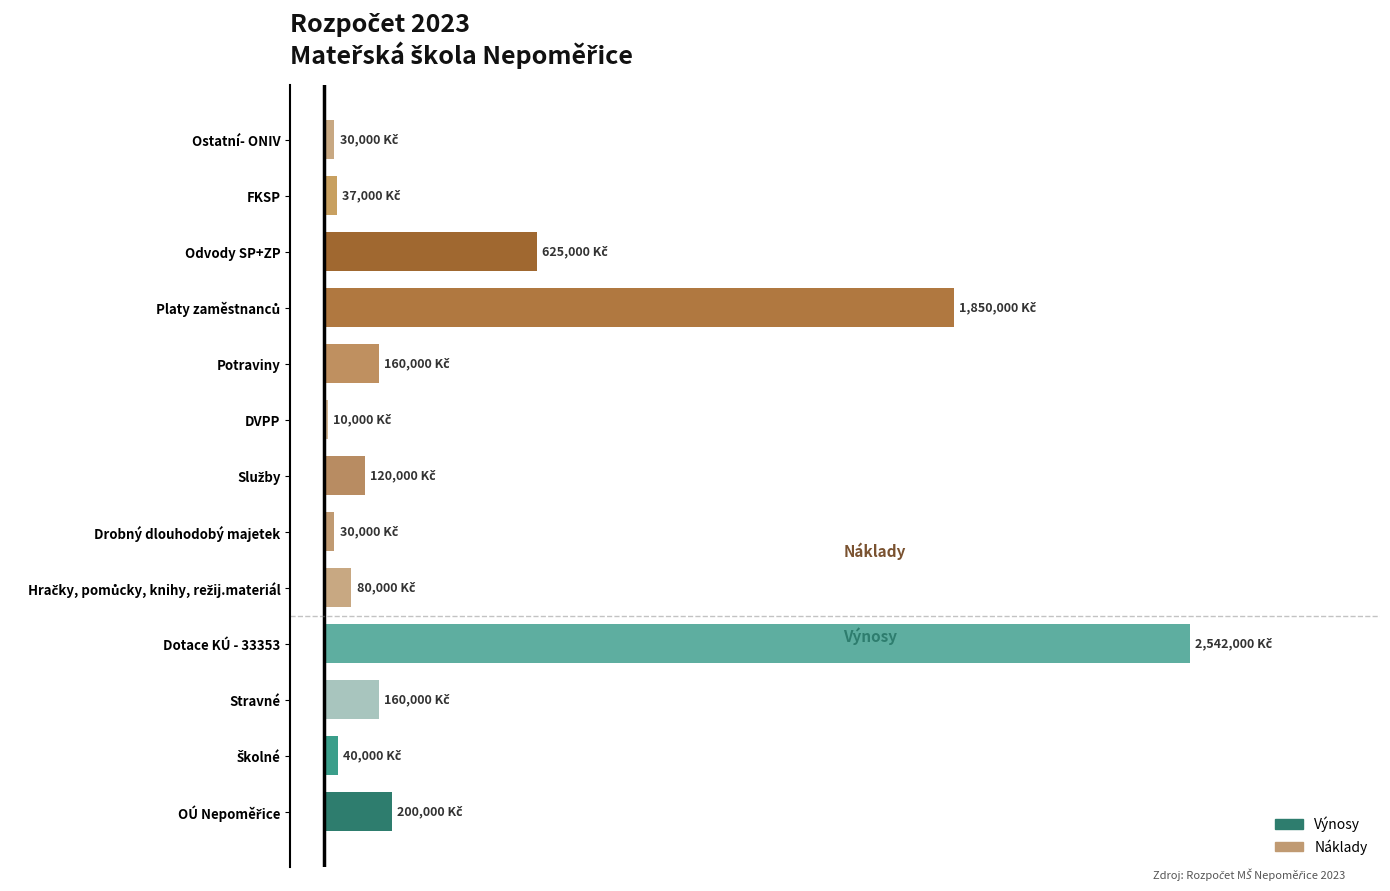

Are the bars horizontal?

Yes